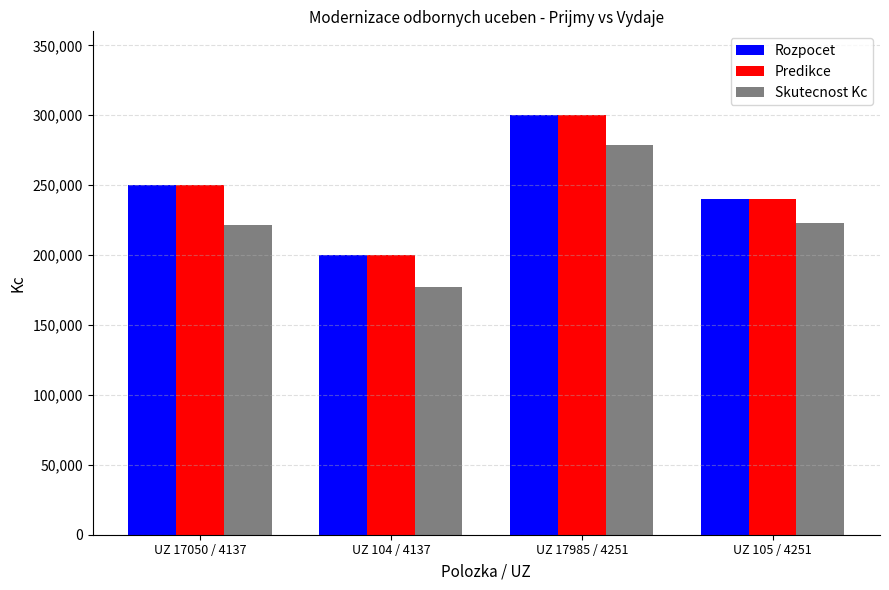

What is the approximate value of Rozpocet at UZ 17985 / 4251?

300000.0